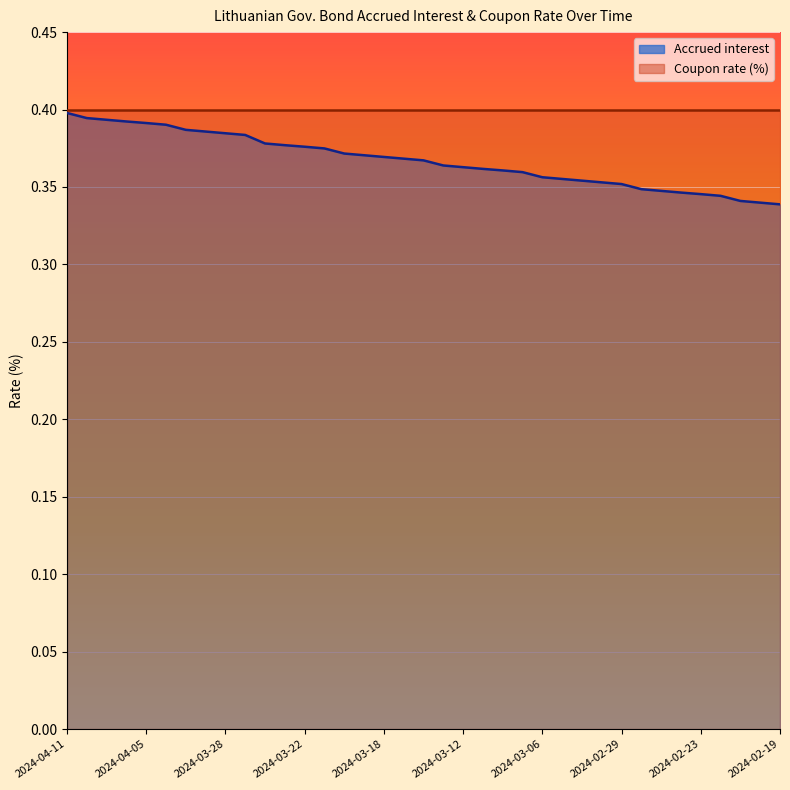

Between 2024-04-05 and 2024-03-26, which is larger?

2024-04-05